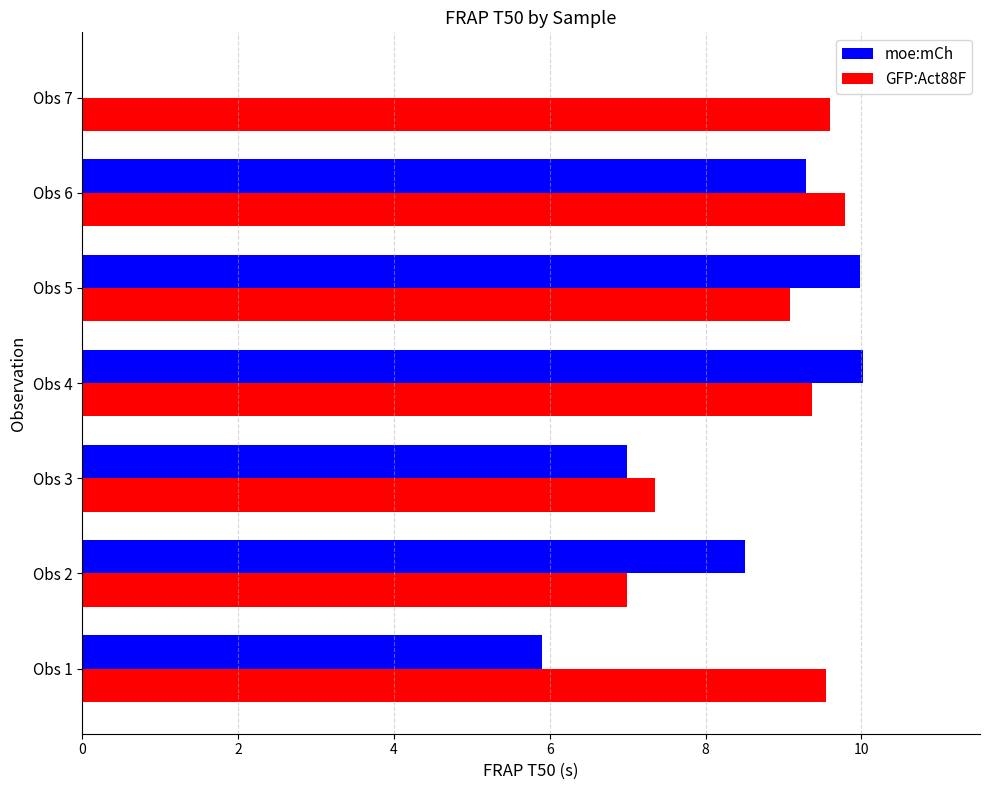

How many positive values does the moe:mCh series have?

6